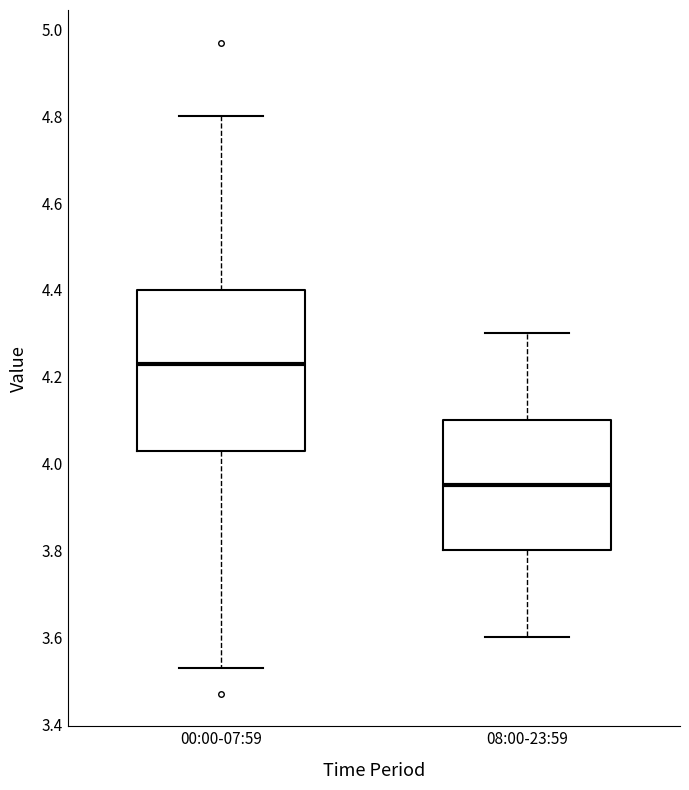

Which box has the lowest median line?

08:00-23:59